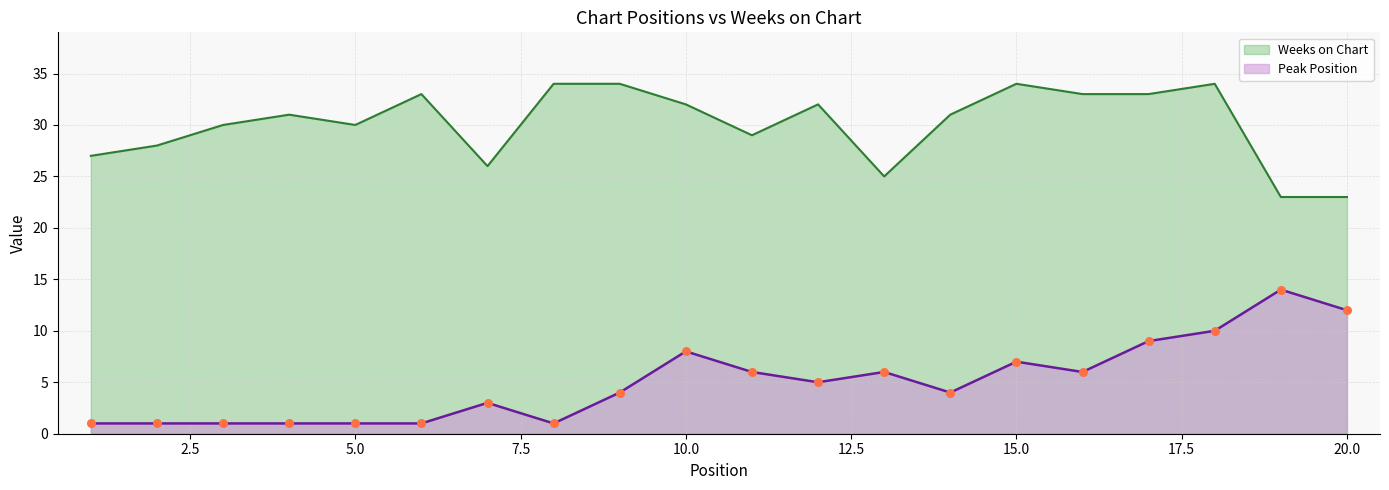

Which series has the widest spread of Y values?

Peak Position